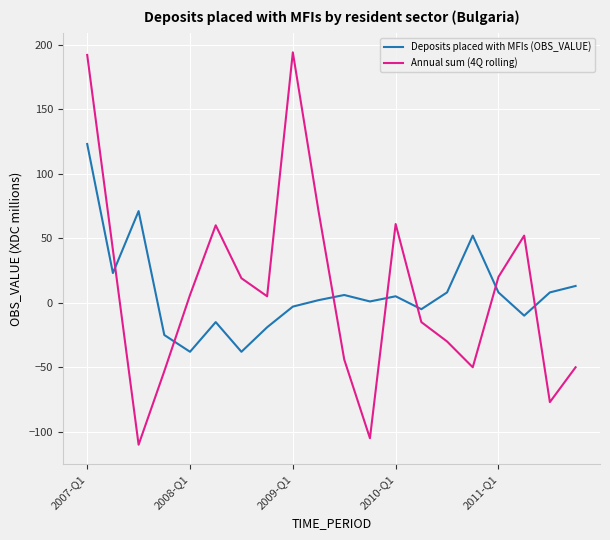

Which series has the largest range (max minus min)?

Annual sum (4Q rolling)